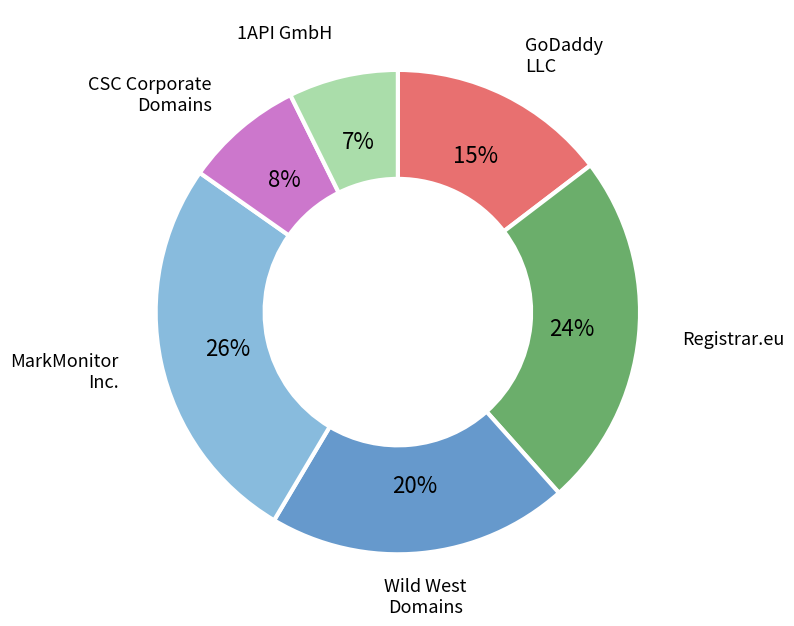

To the nearest percent, what is the difference between the largest and smallest slice percentages?

19%